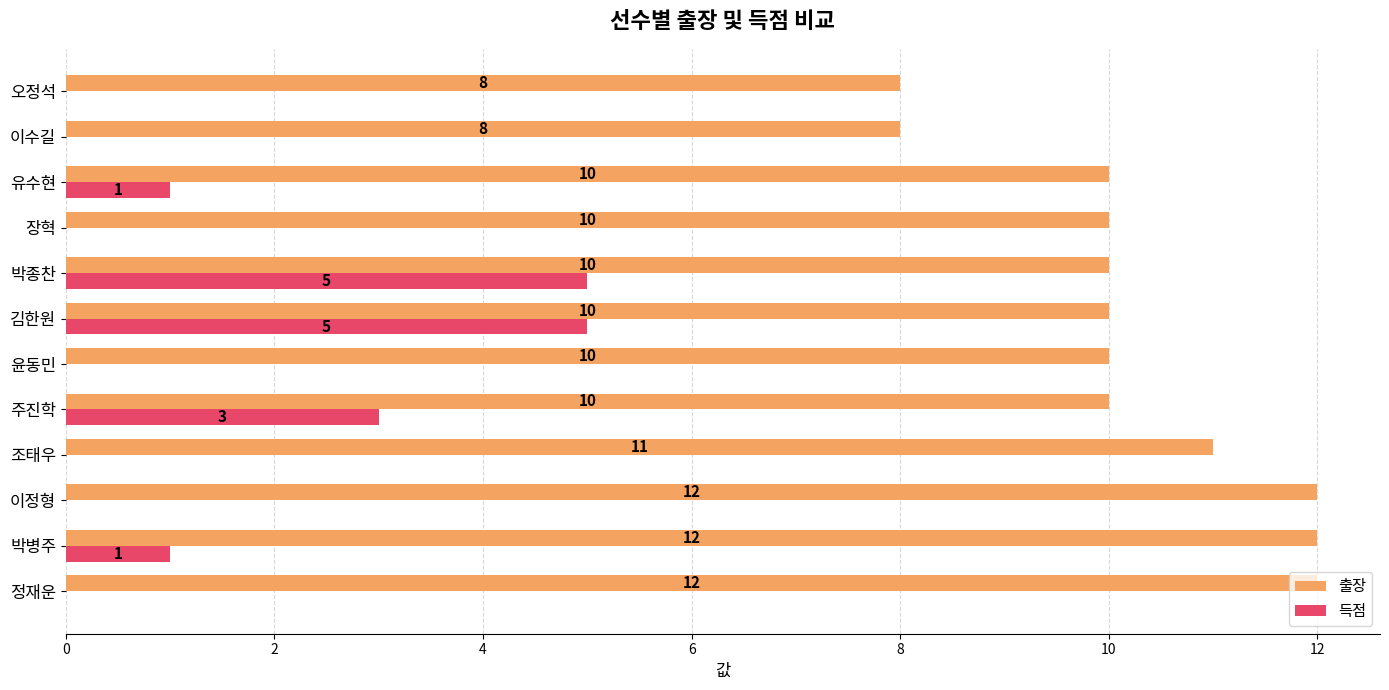

How many series are shown in this chart?

2